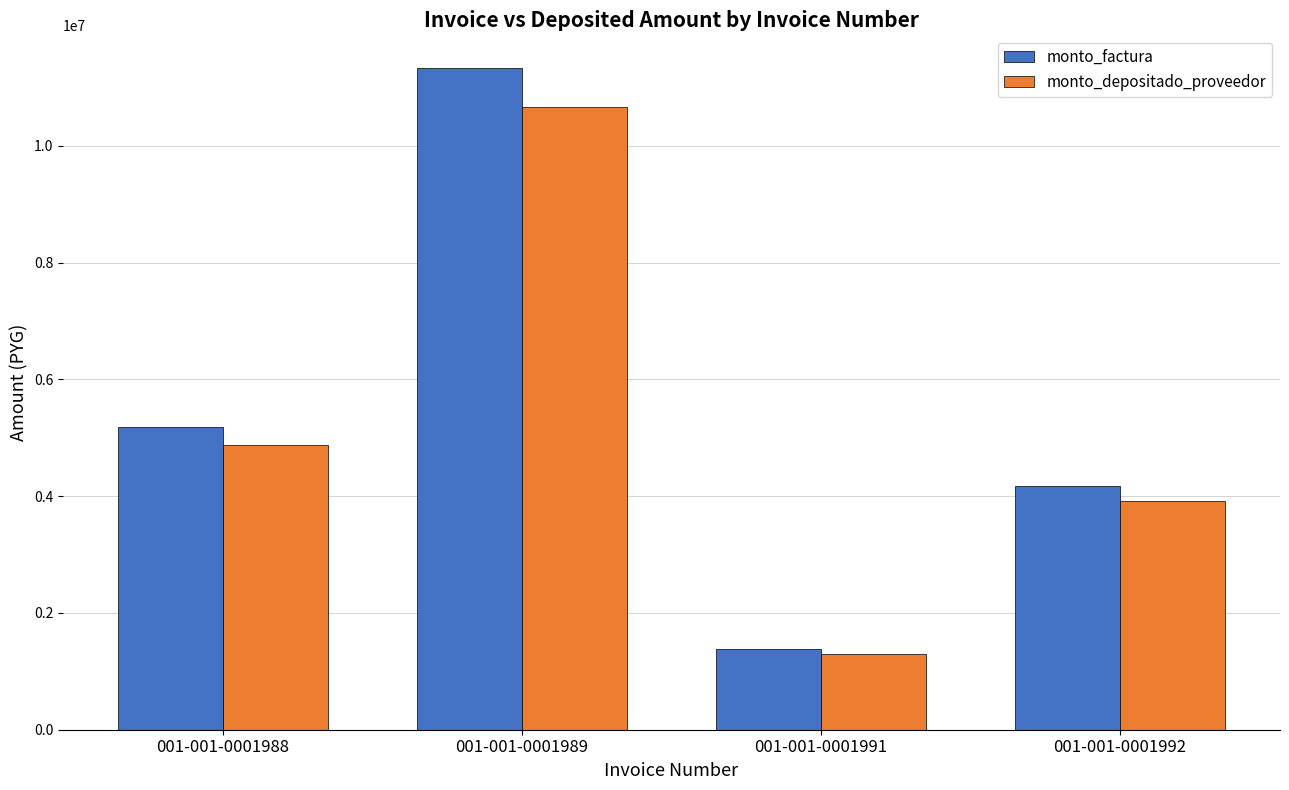

List the labels in order of monto_factura value, largest first.

001-001-0001989, 001-001-0001988, 001-001-0001992, 001-001-0001991